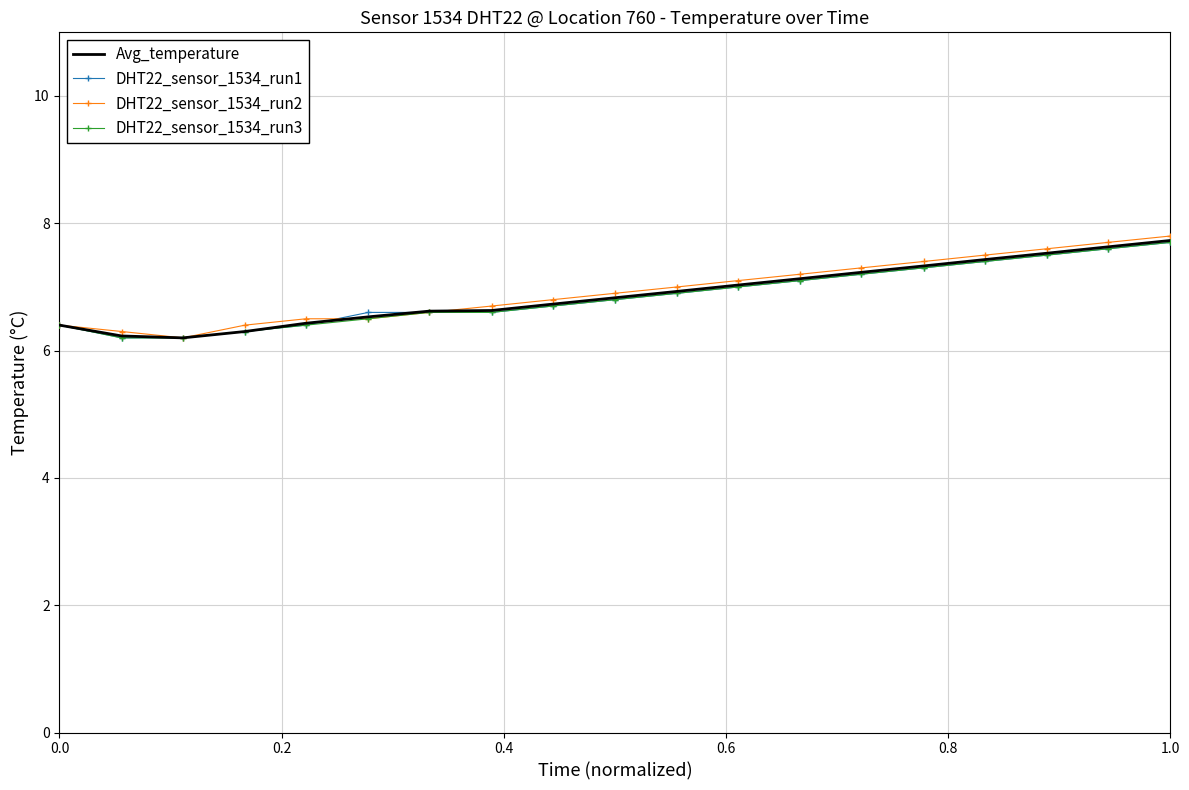

What is the minimum value for DHT22_sensor_1534_run1?

6.2